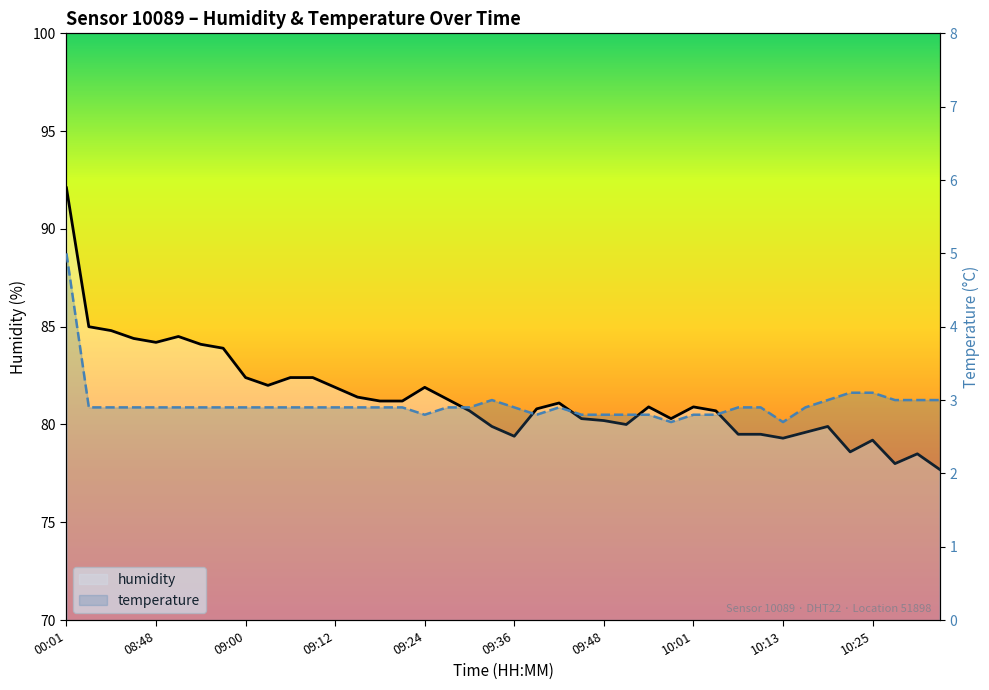

Reading left to right, list all the values displayed in this chart.

00:01=92.1	08:38=85.0	08:42=84.8	08:45=84.4	08:48=84.2	08:51=84.5	08:54=84.1	08:57=83.9	09:00=82.4	09:03=82.0	09:06=82.4	09:09=82.4	09:12=81.9	09:15=81.4	09:18=81.2	09:21=81.2	09:24=81.9	09:27=81.3	09:30=80.7	09:33=79.9	09:36=79.4	09:39=80.8	09:42=81.1	09:45=80.3	09:48=80.2	09:51=80.0	09:55=80.9	09:58=80.3	10:01=80.9	10:04=80.7	10:07=79.5	10:10=79.5	10:13=79.3	10:16=79.6	10:19=79.9	10:22=78.6	10:25=79.2	10:28=78.0	10:31=78.5	10:34=77.7